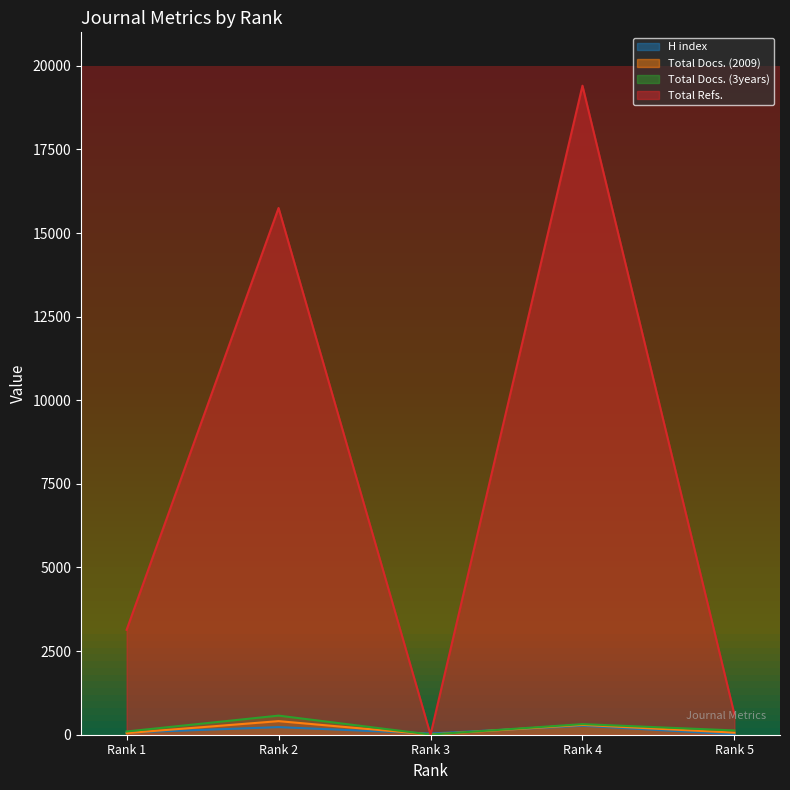

How many lines are shown in the chart?

4